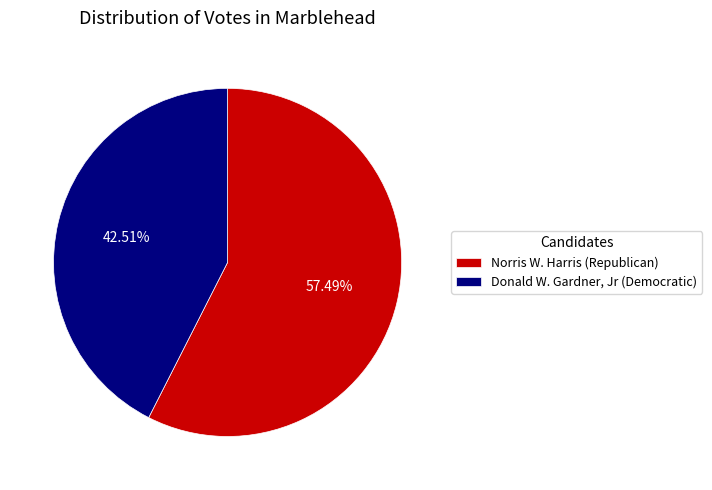

Do Donald W. Gardner, Jr (Democratic) and Norris W. Harris (Republican) together represent more than half of the pie?

Yes